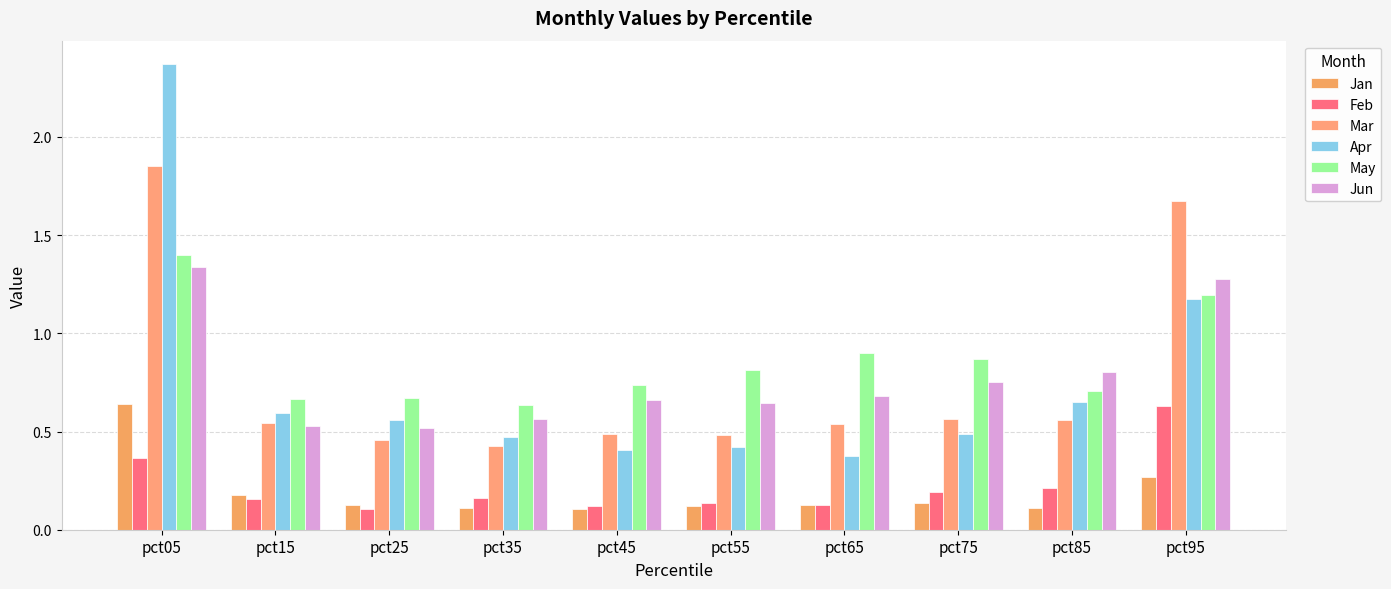

Where is Apr nearest to the value 1?

pct95